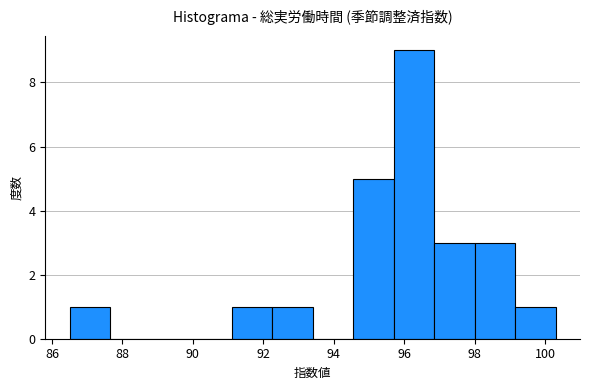

Reading left to right, transcribe this chart: for each bar, give the range it covers on the x-axis and its height. Neither the bar edges nor the heights are printed on the chart, so give them approximately, as read against the axes.

86.50 to 87.65: 1
87.65 to 88.80: 0
88.80 to 89.95: 0
89.95 to 91.10: 0
91.10 to 92.25: 1
92.25 to 93.40: 1
93.40 to 94.55: 0
94.55 to 95.70: 5
95.70 to 96.85: 9
96.85 to 98.00: 3
98.00 to 99.15: 3
99.15 to 100.30: 1